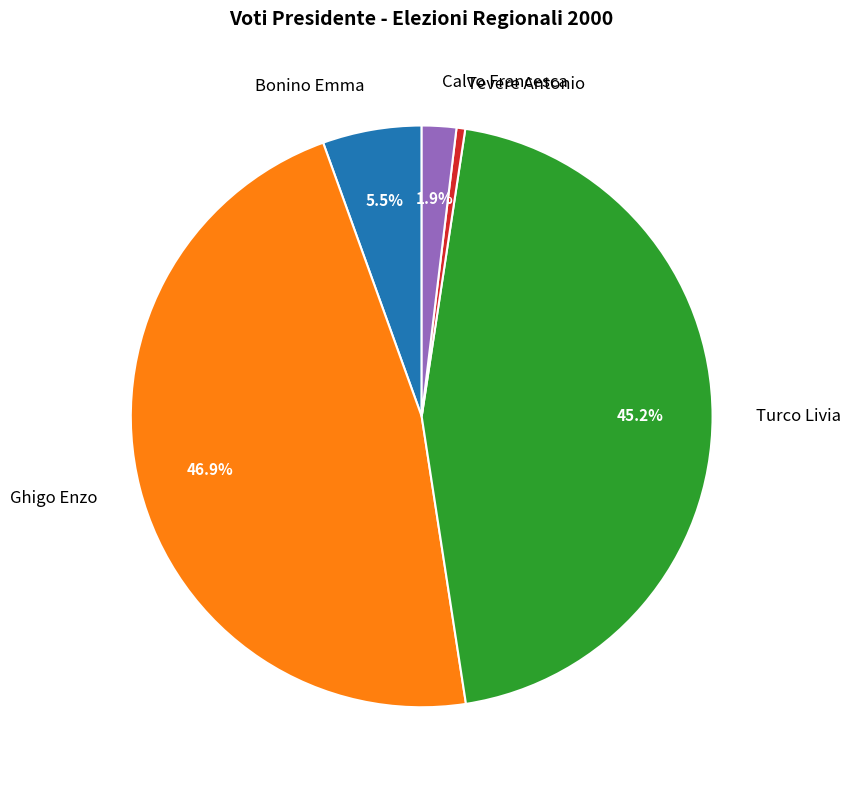

Between Calvo Francesca and Ghigo Enzo, which is larger?

Ghigo Enzo